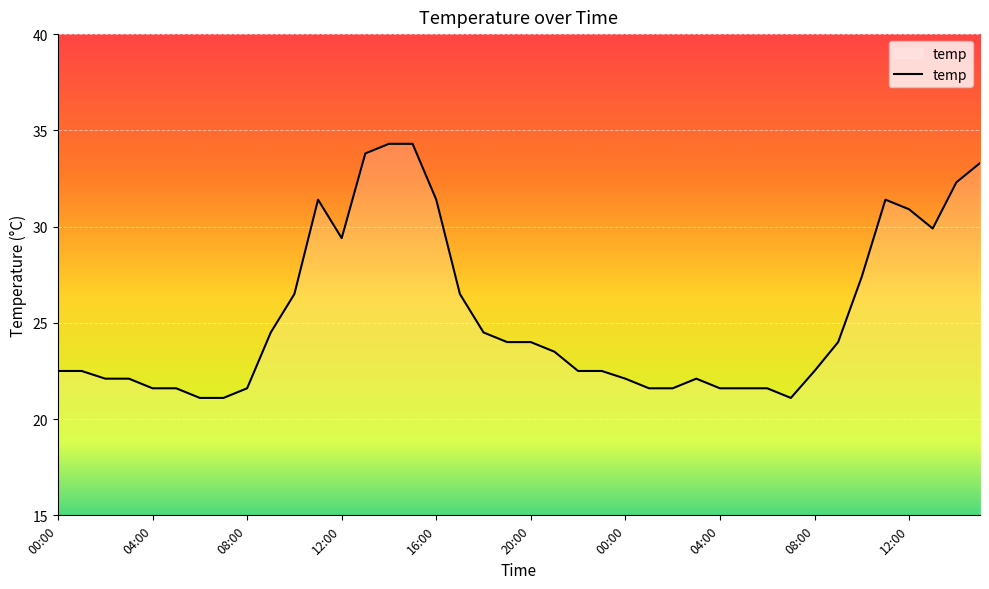

What is the difference between the maximum and minimum values?

13.2